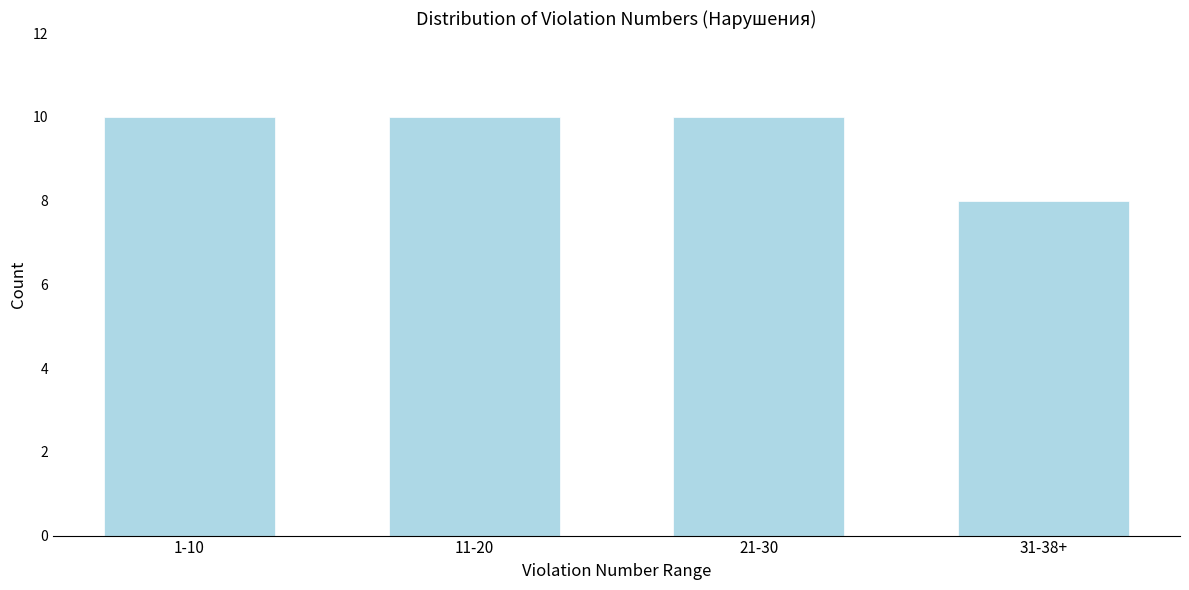

Reading left to right, transcribe all the data shown in this chart.

1-10=10	11-20=10	21-30=10	31-38+=8